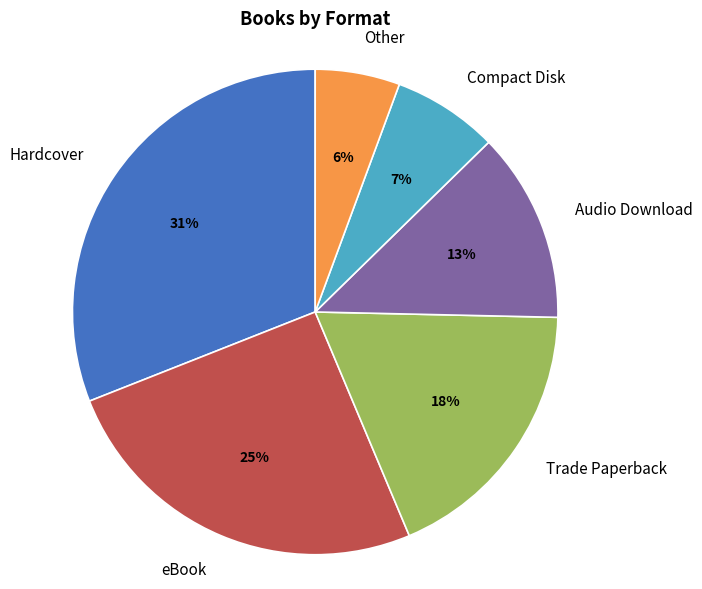

Combined, do Hardcover and Audio Download account for over 50%?

No